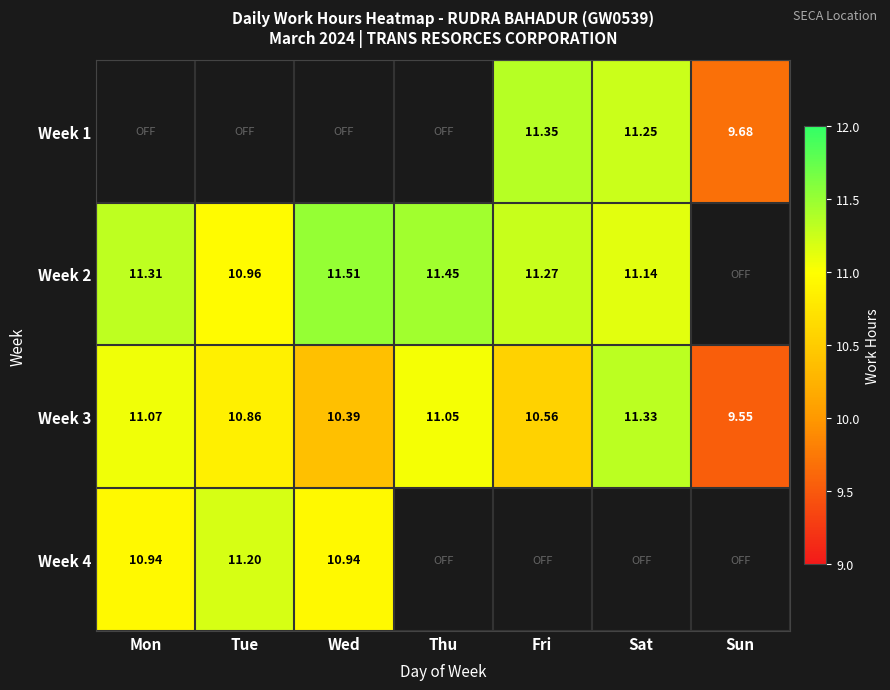

At Tue, list the series in order from smallest to largest.

Week 3, Week 1, Week 2, Week 4